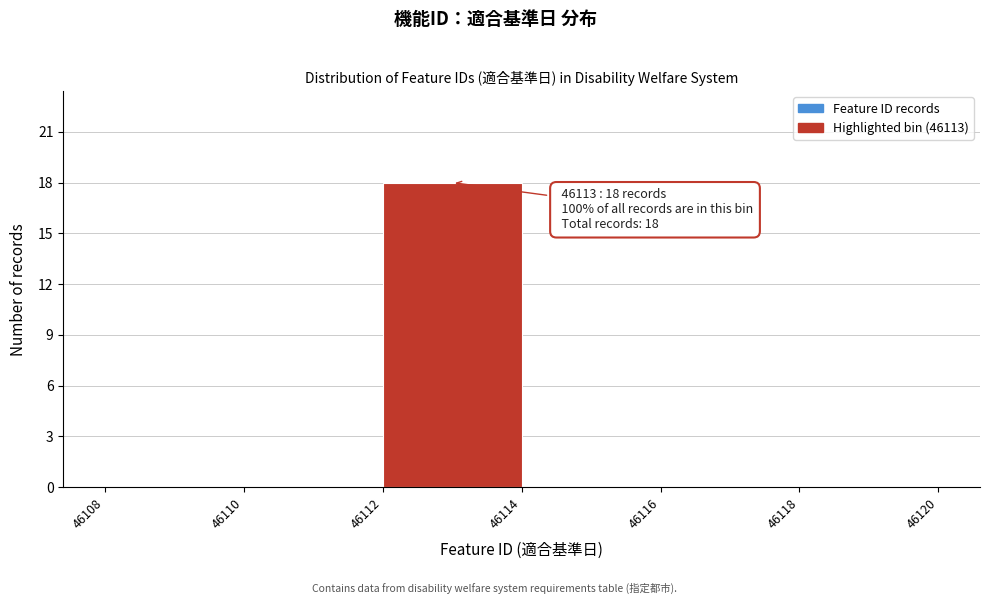

Which range on the x-axis has the tallest bar?

46112 to 46114